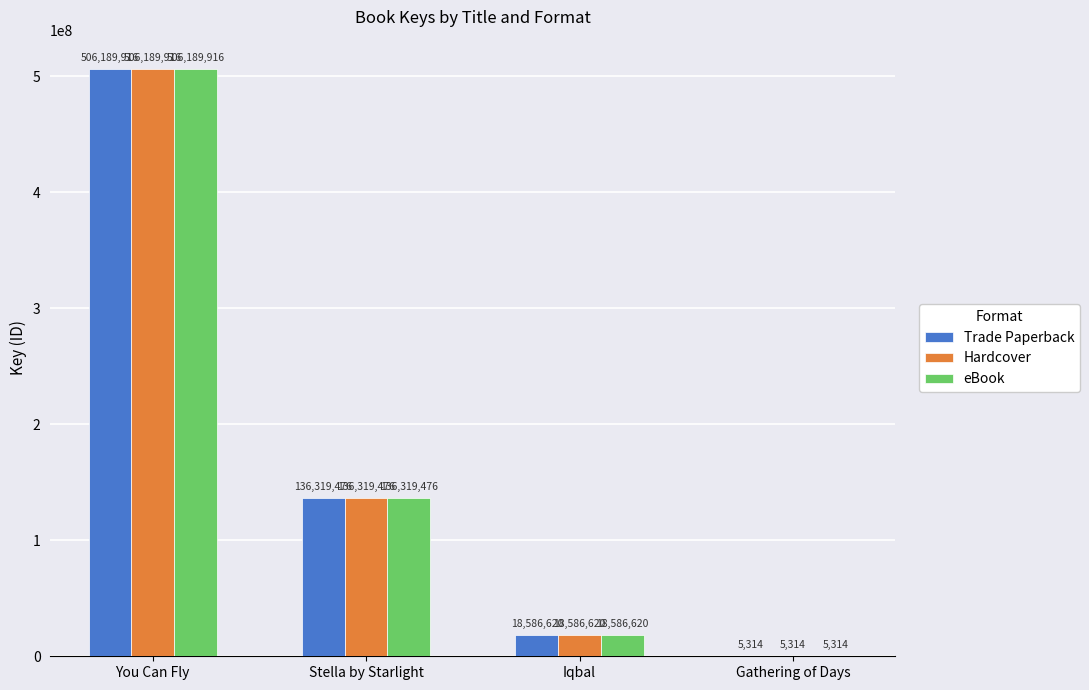

What is the average value of the eBook series?

165275332